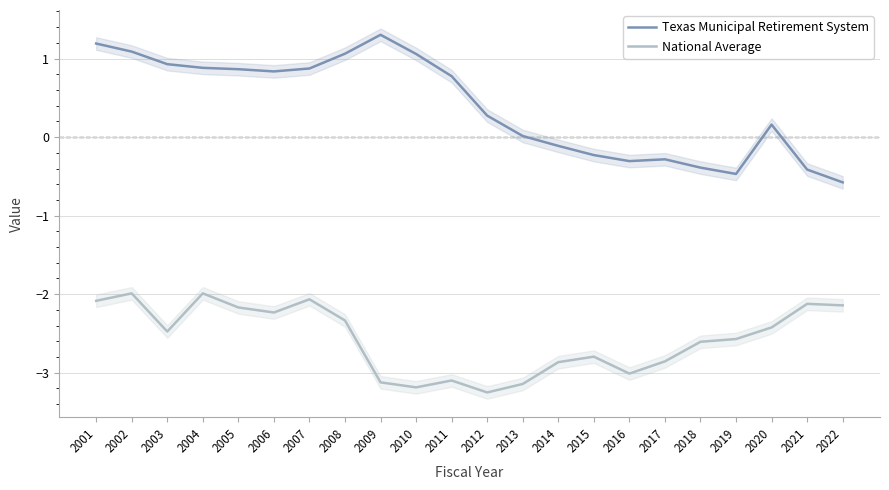

True or false: Texas Municipal Retirement System and National Average cross at least once.

False